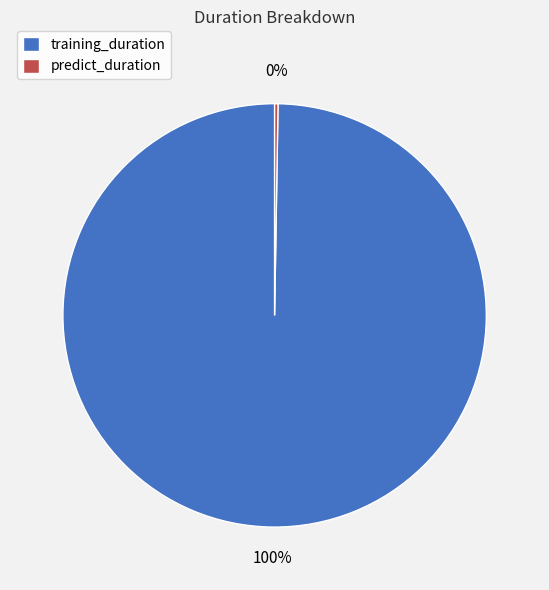

To the nearest percent, what is the average slice percentage?

50%